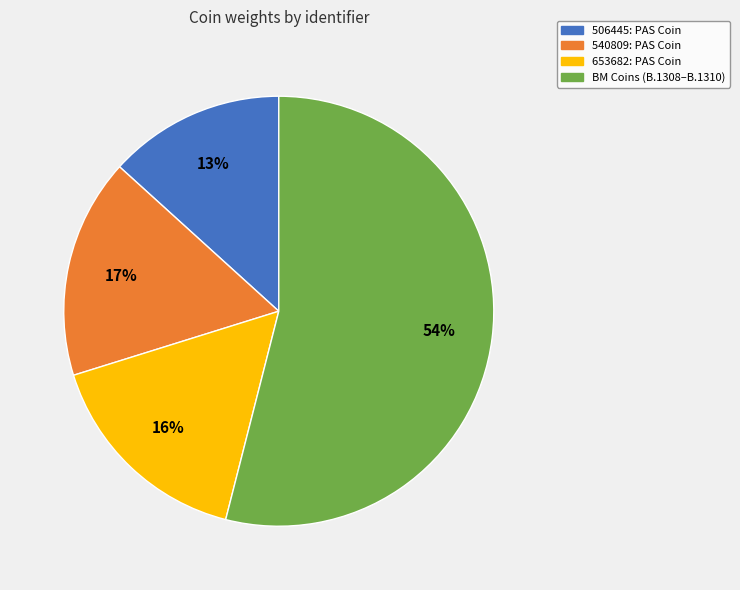

To the nearest percent, what is the average slice percentage?

25%